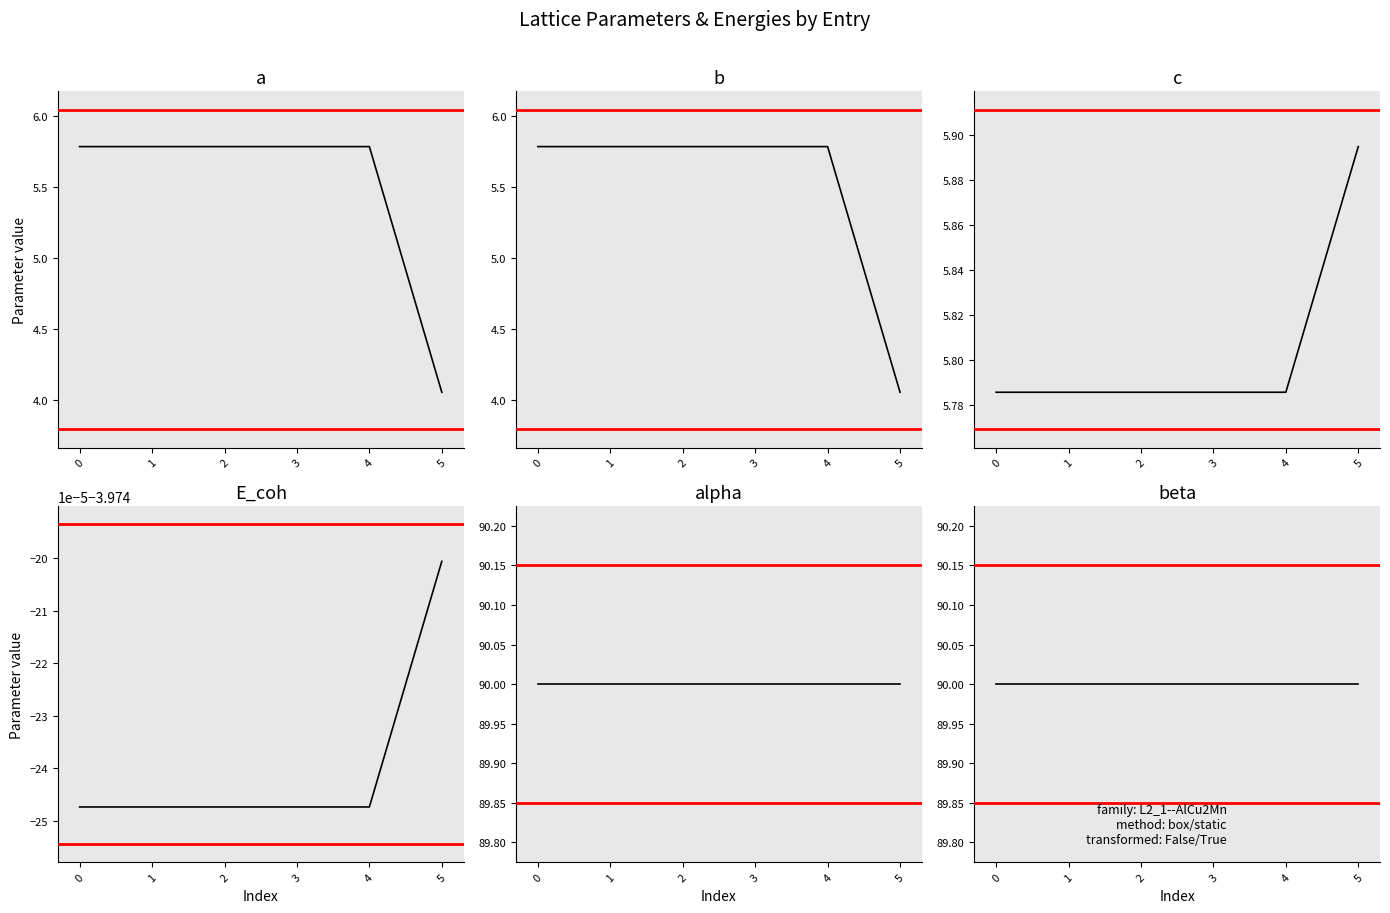

The a series shows 5.8 at 0. True or false?

True